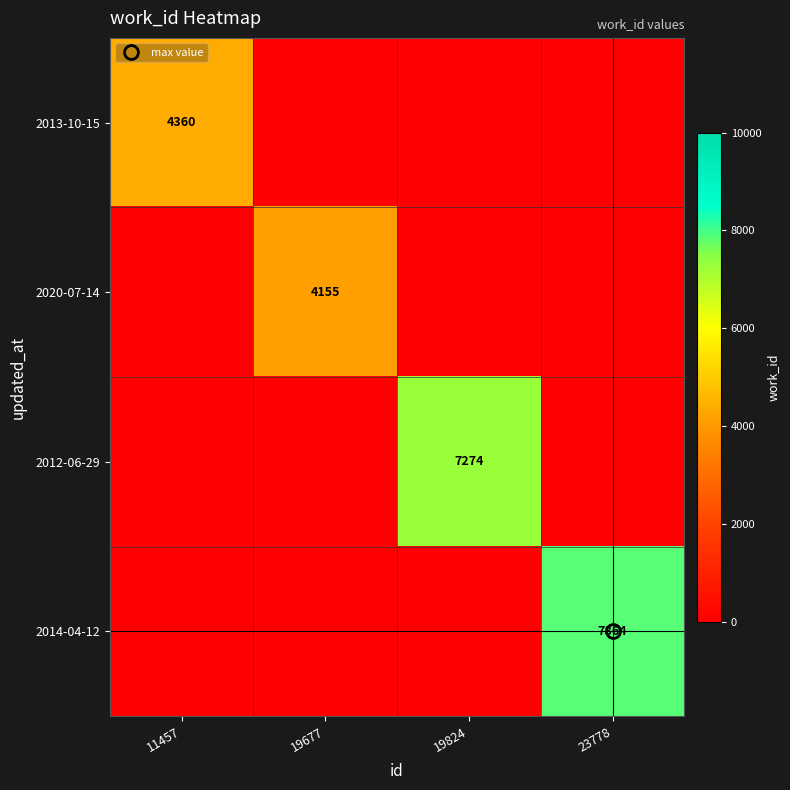

True or false: 2012-06-29 has a value of -4215 at 23778.

False